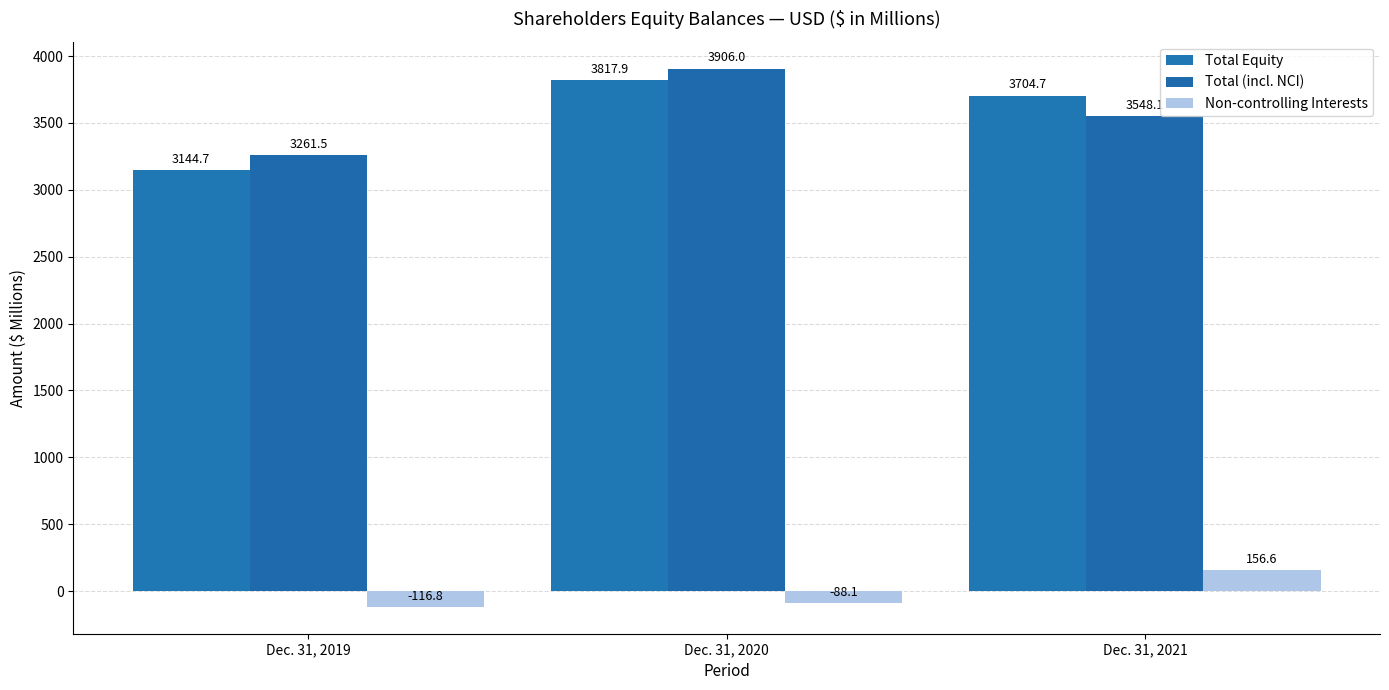

At which label does Total Equity first exceed 3704?

Dec. 31, 2020